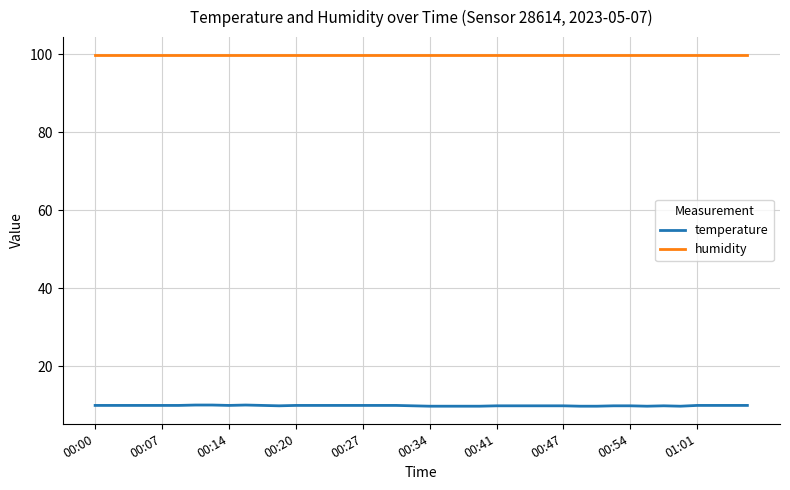

True or false: temperature and humidity cross at least once.

False